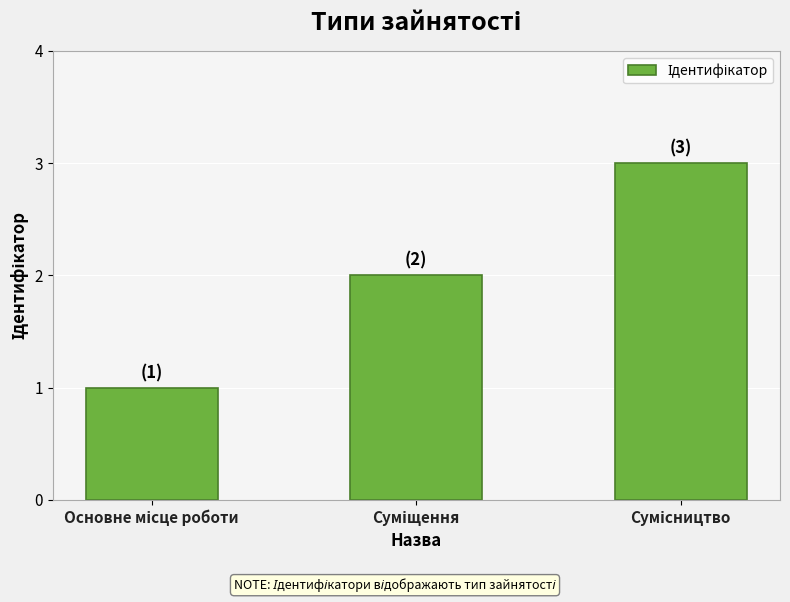

What is the sum of all values?

6